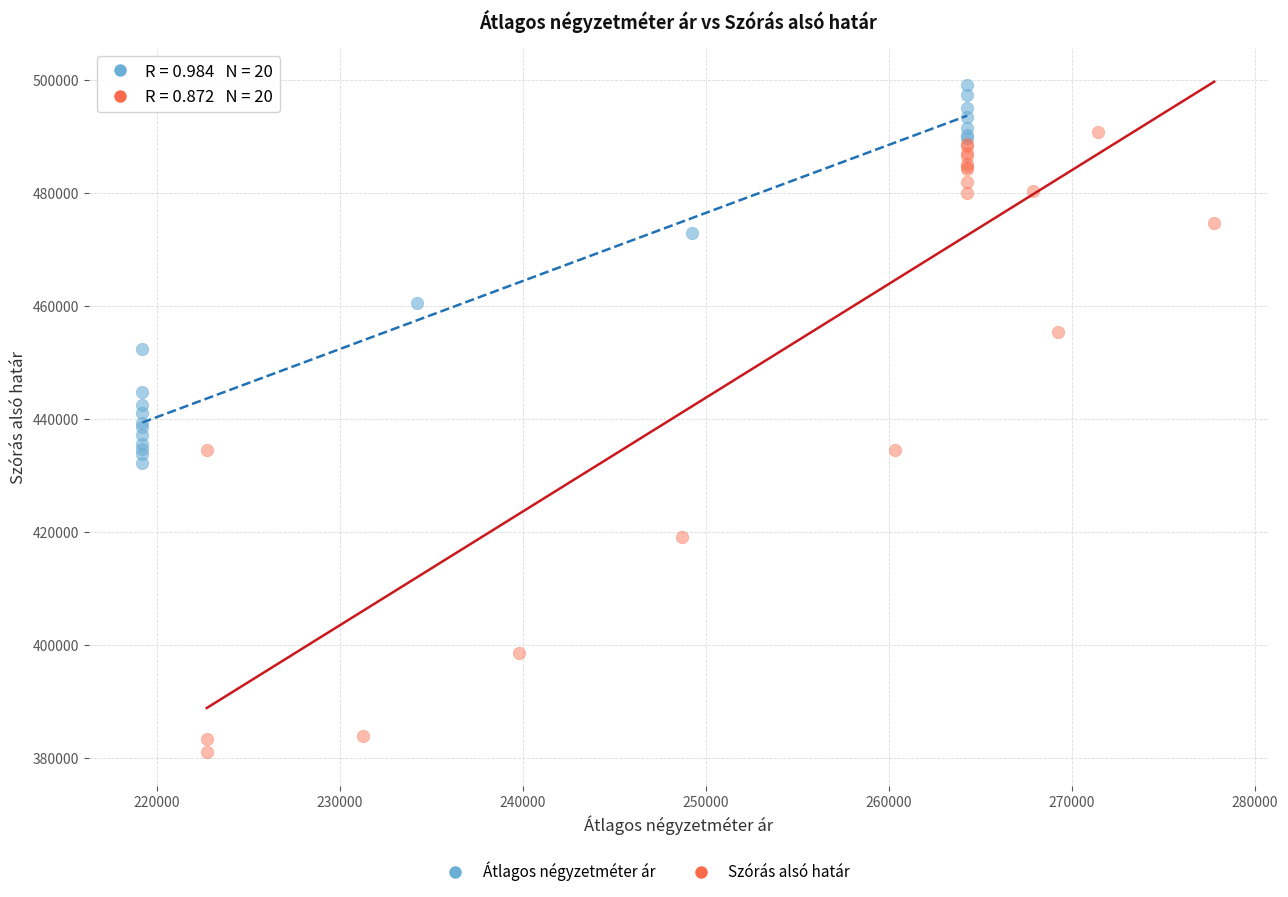

Which series reaches the maximum Y coordinate?

Átlagos négyzetméter ár